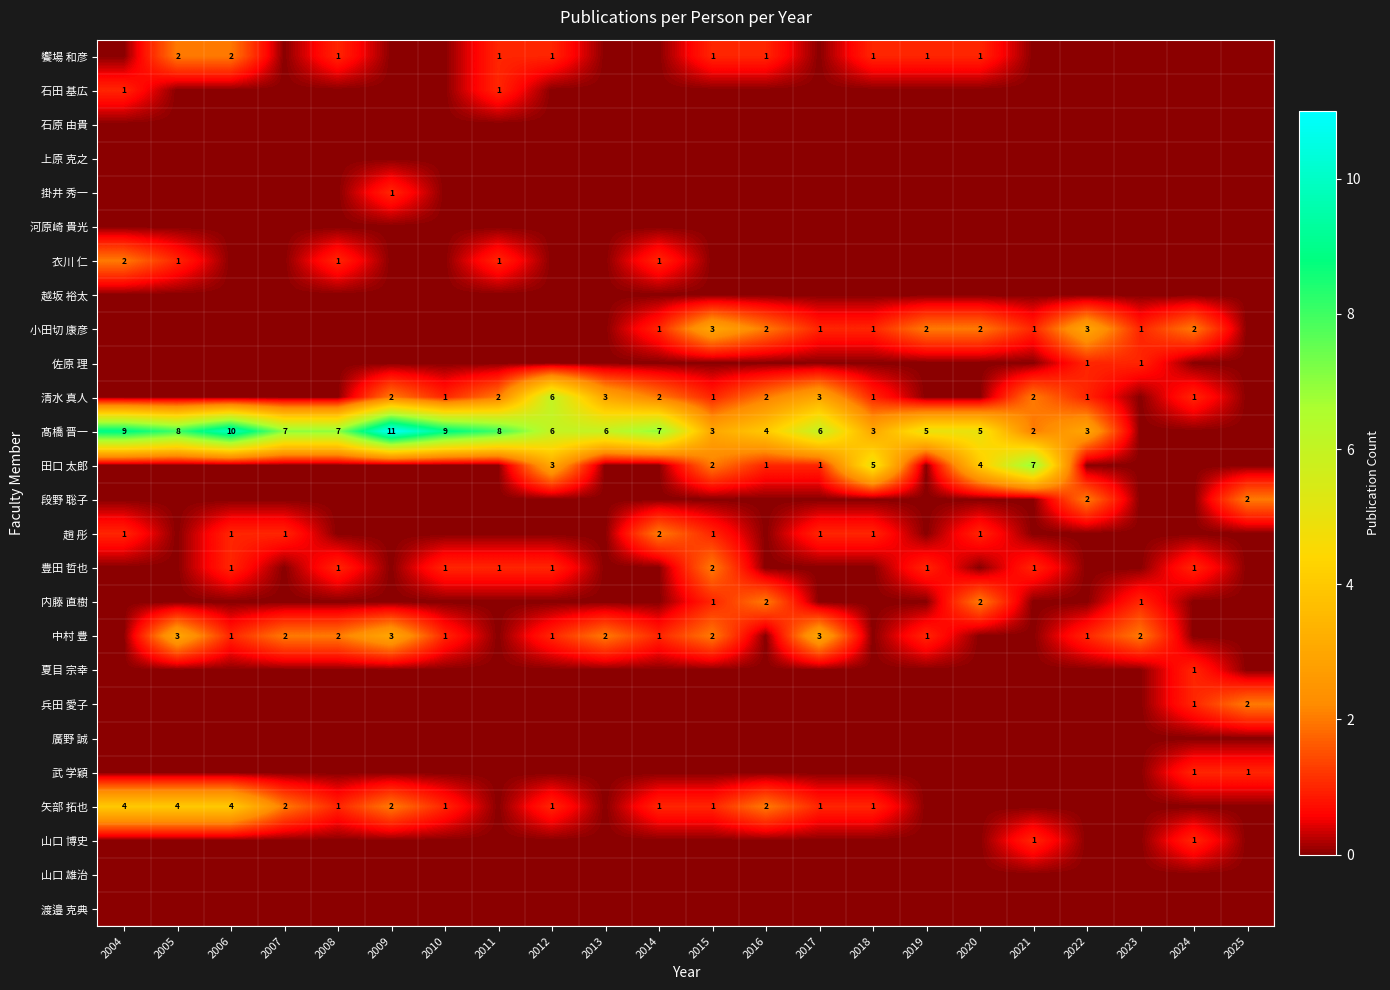

Which has a higher value, 2004 or 2009?

2004